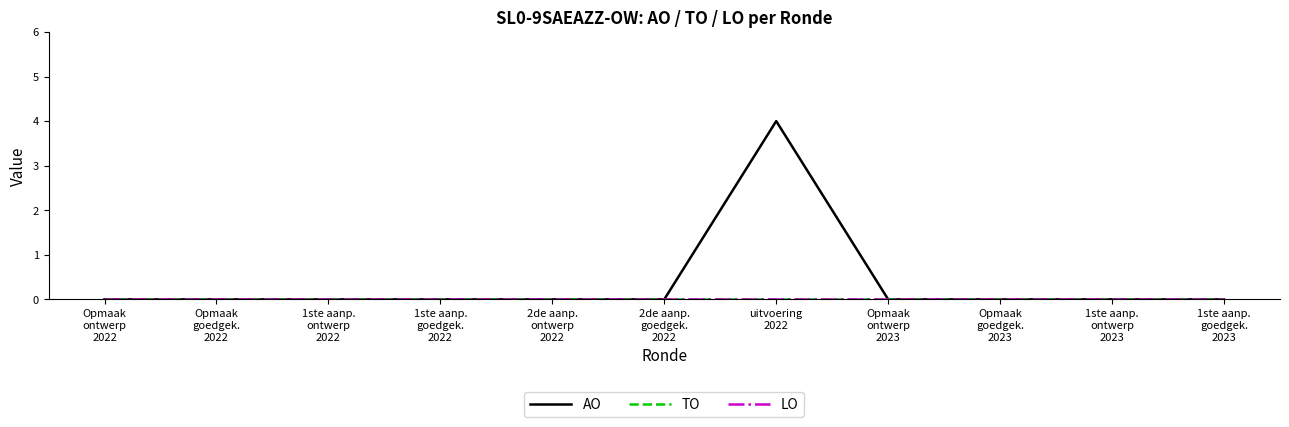

How many AO values are between 0 and 1?

10